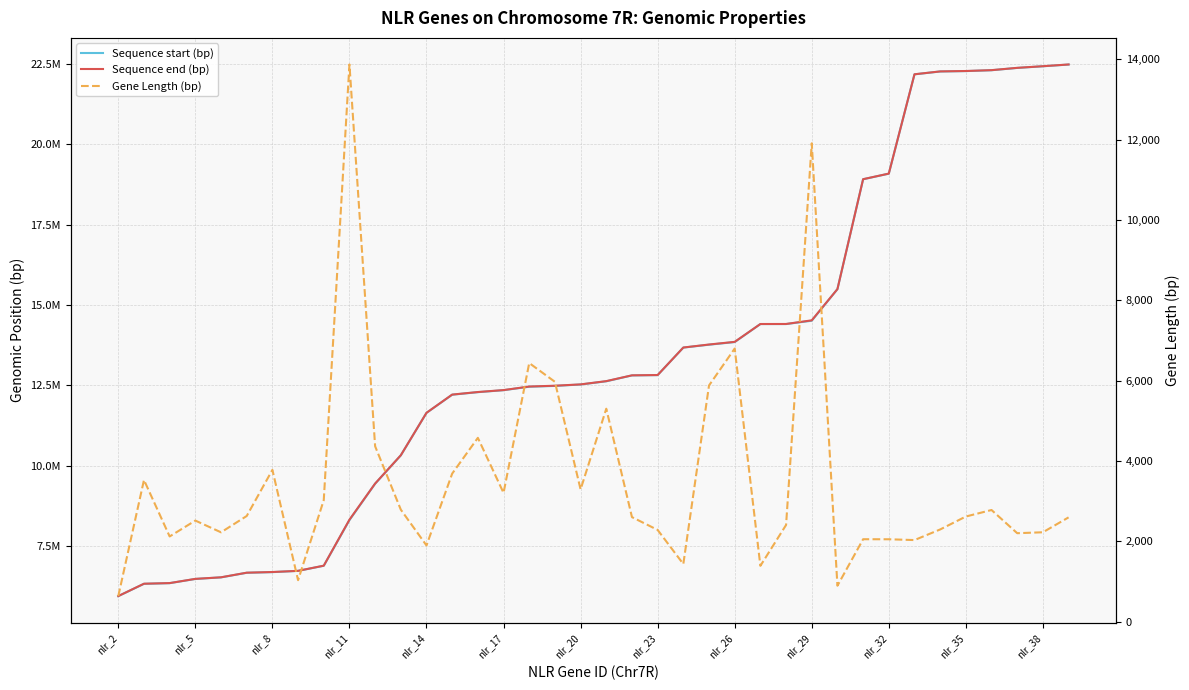

True or false: Gene Length (bp) and Sequence start (bp) intersect in this chart.

False